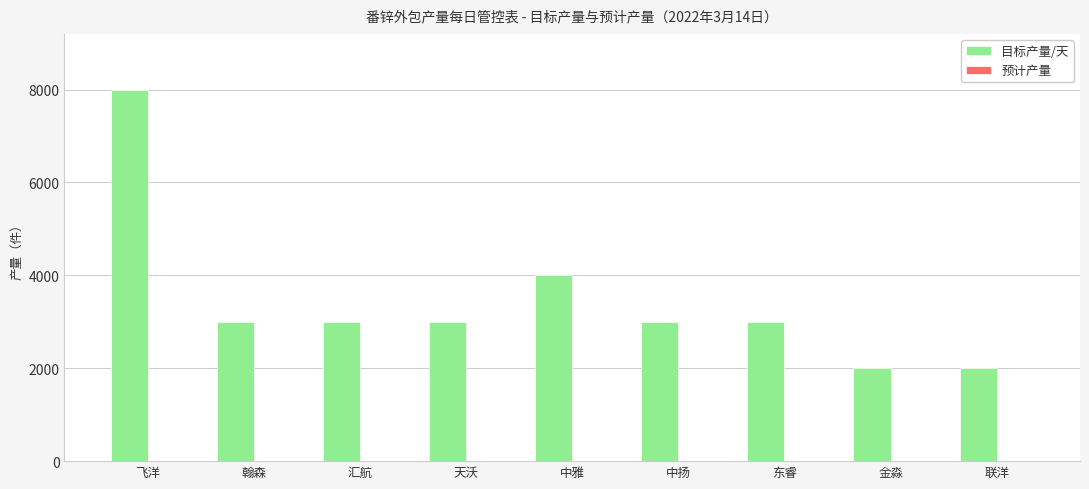

Where is the data nearest to the value 5000?

中雅